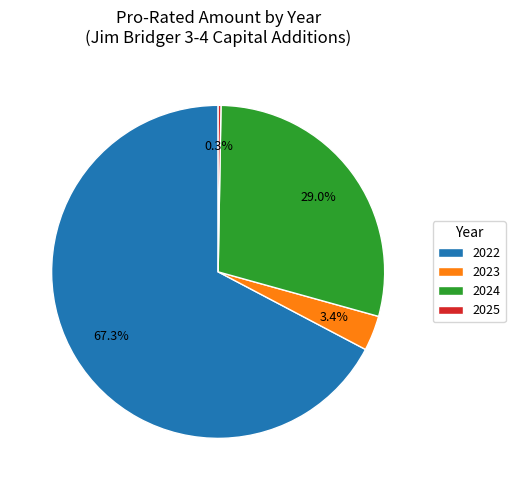

To the nearest percent, what is the difference between the 2024 and 2022 slice percentages?

38%